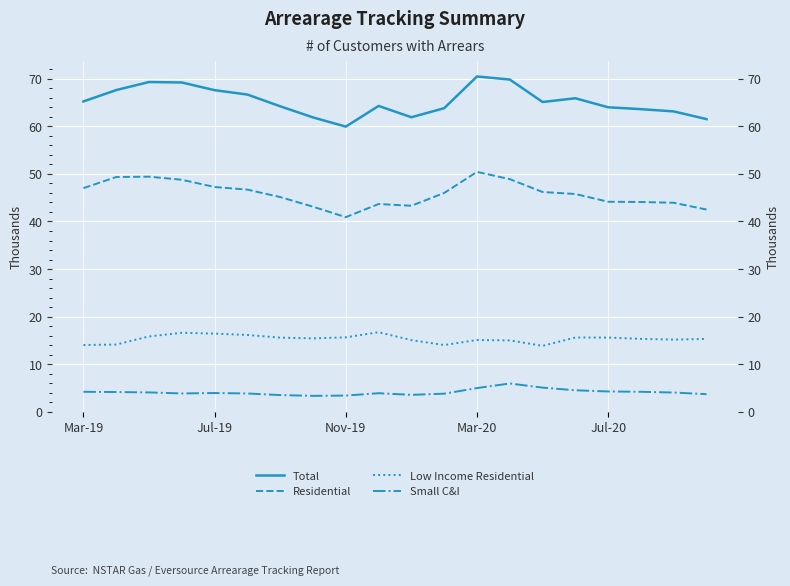

What is the difference between the second highest and second lowest values in the Total series?

8.3